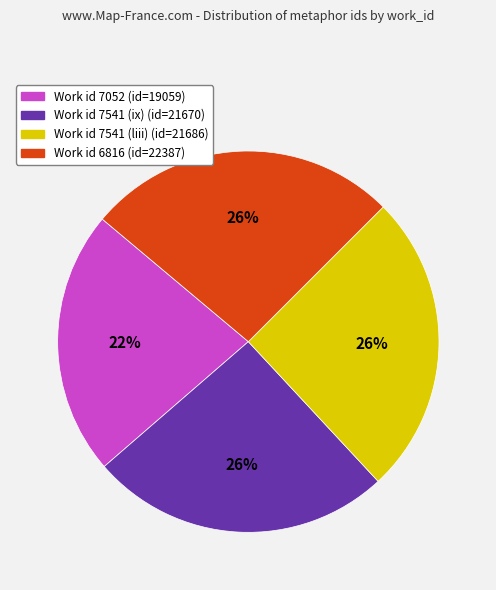

How many segments does this pie chart have?

4